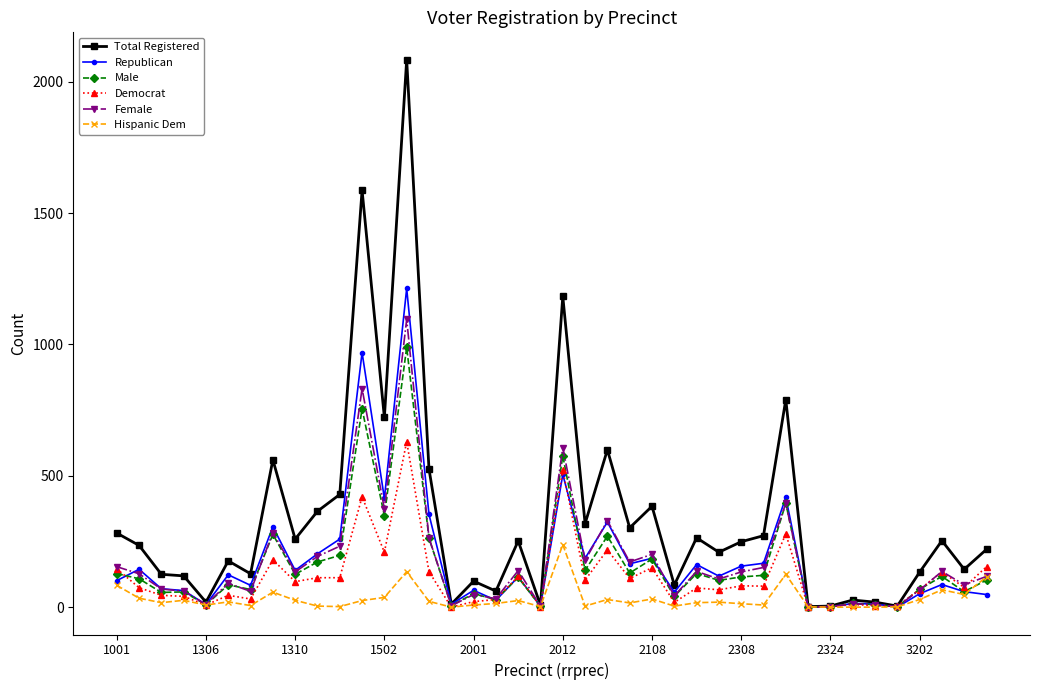

Does the chart have visible grid lines?

No